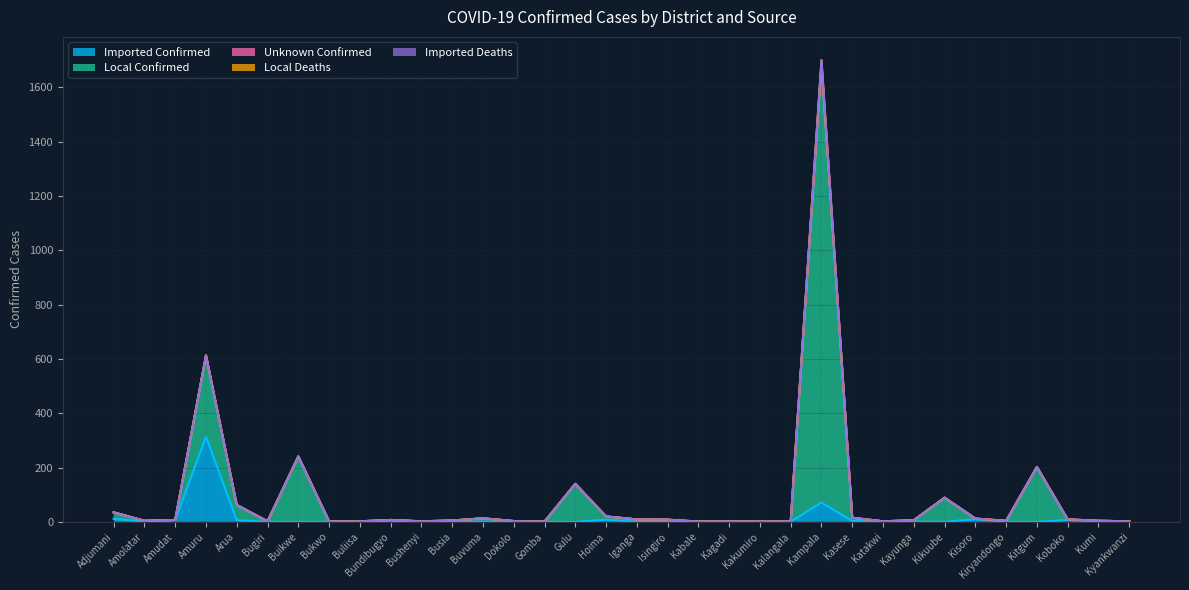

Is the value of Imported Deaths at Kisoro greater than the value of Local Confirmed at Kasese?

No